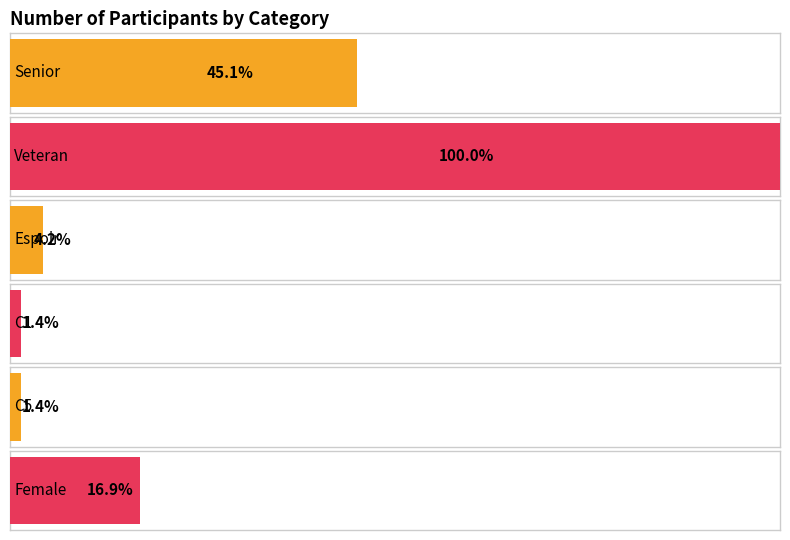

True or false: the data shows 1 at C5.

True